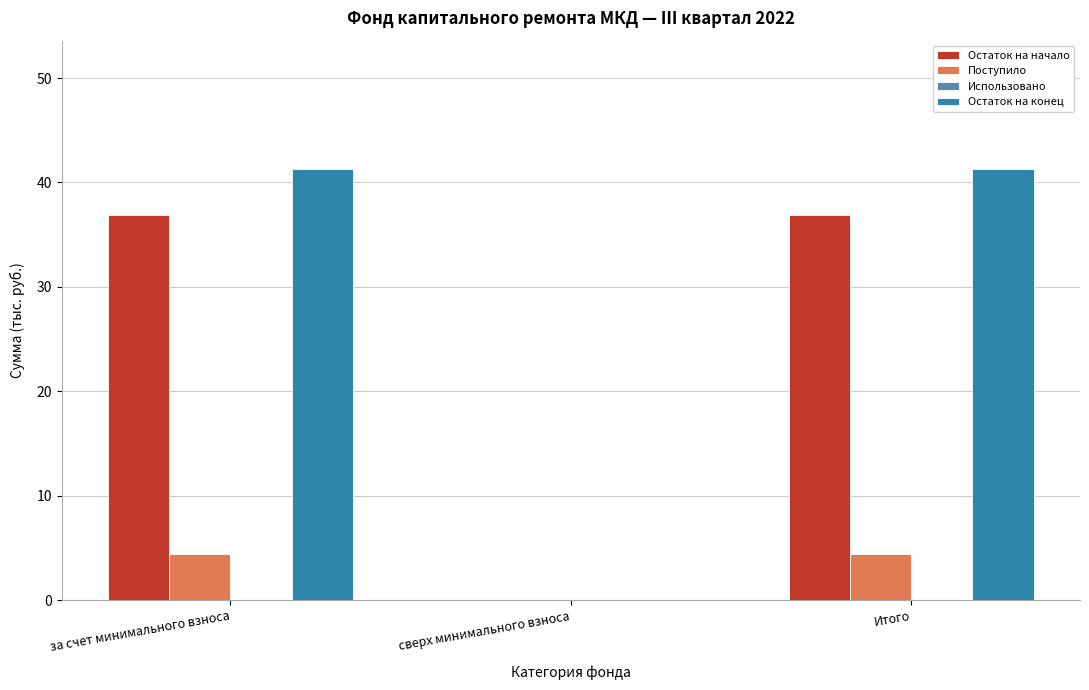

Reading right to left, extract all data points from this chart.

Остаток на начало: Итого=36.8	сверх минимального взноса=0.0	за счет минимального взноса=36.8
Поступило: Итого=4.4	сверх минимального взноса=0.0	за счет минимального взноса=4.4
Остаток на конец: Итого=41.3	сверх минимального взноса=0.0	за счет минимального взноса=41.3